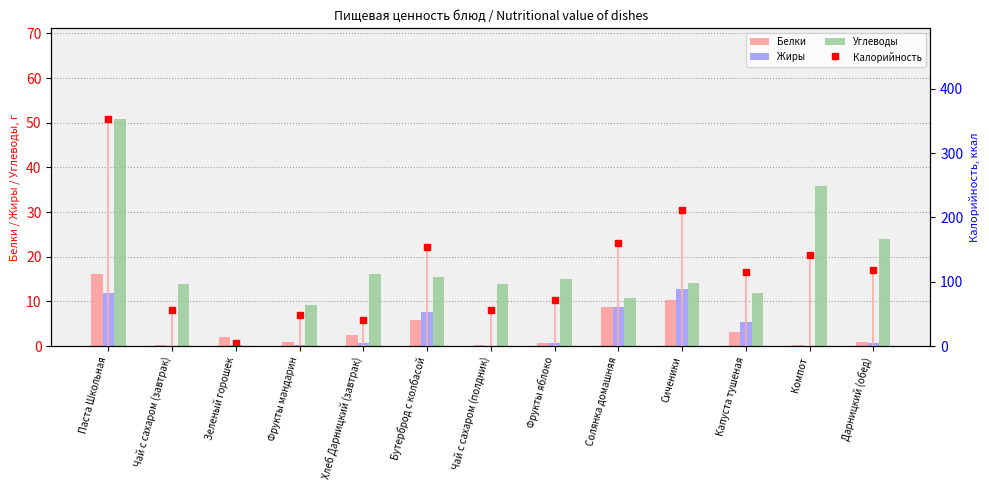

How many bars are there in each group?

3